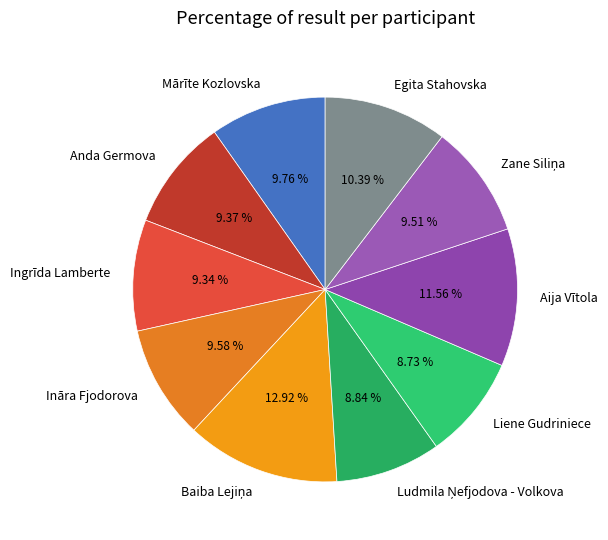

Do Ingrīda Lamberte and Aija Vītola together represent more than half of the pie?

No